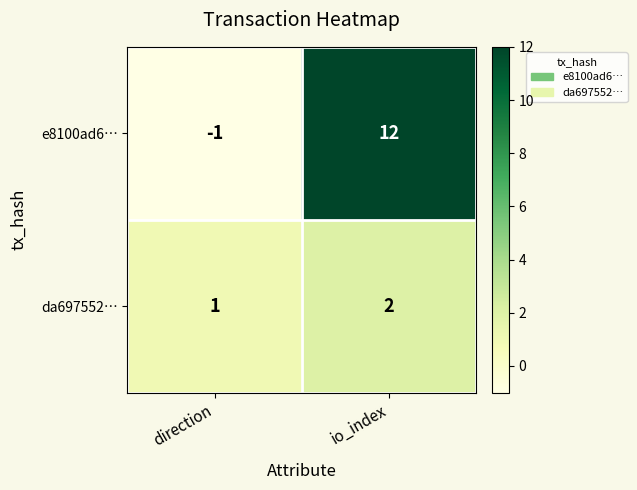

At which category does the chart reach its minimum across all series?

direction